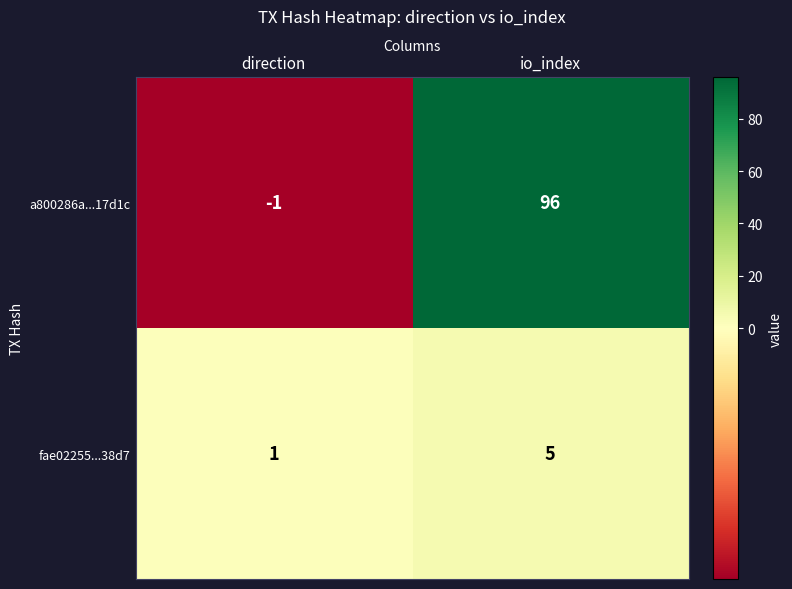

Rank the series by their average value, from highest to lowest.

a800286a...17d1c, fae02255...38d7